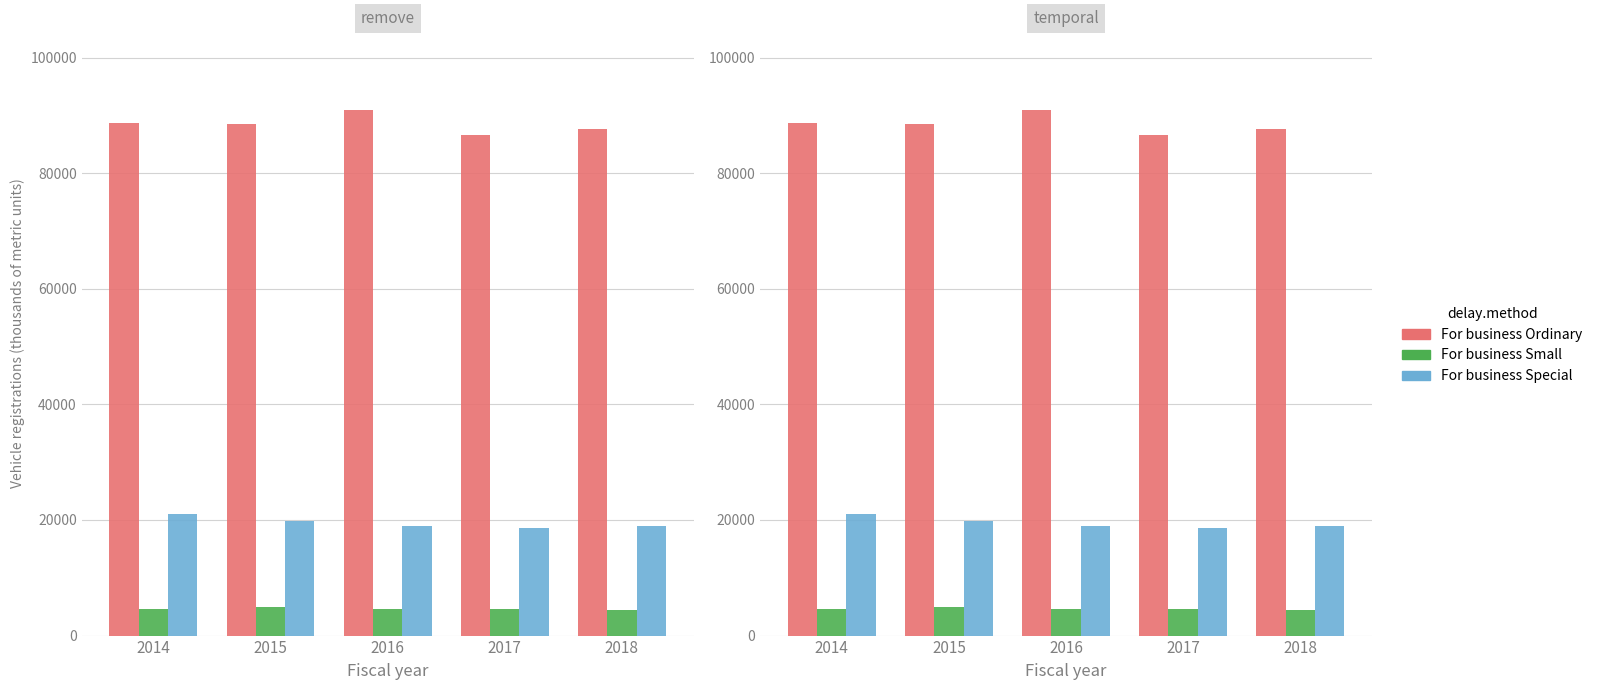

The For business Special series shows 33047 at 2014. True or false?

False